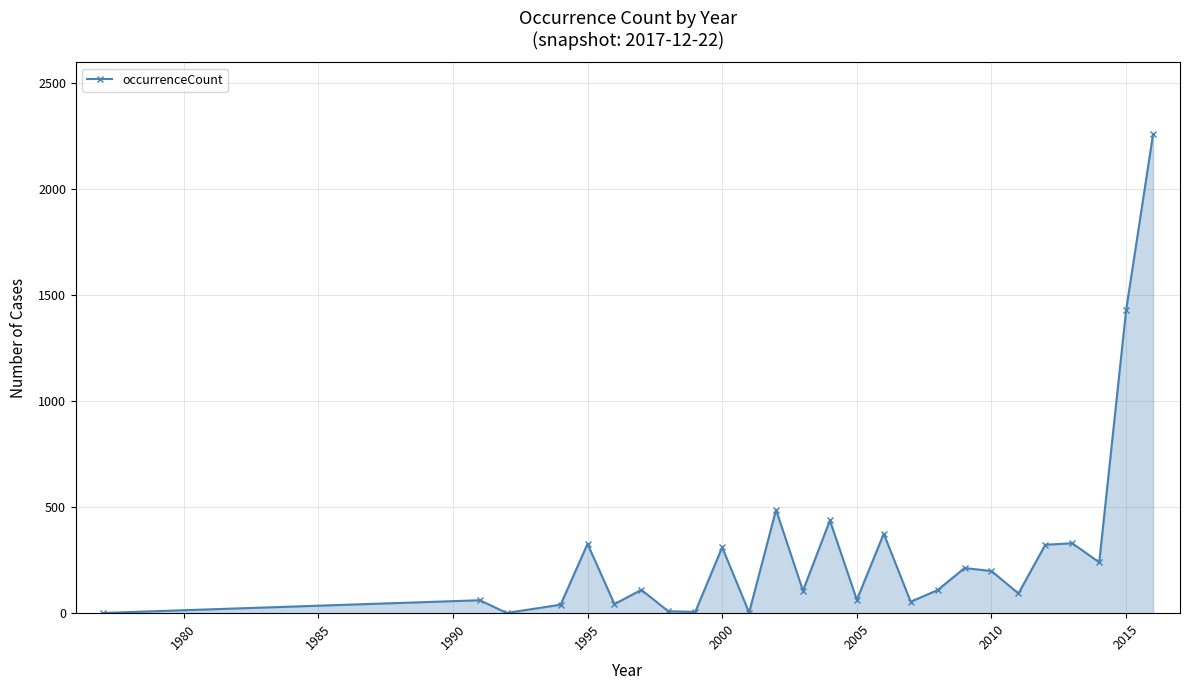

How many points are higher than both their immediate neighbors (excluding endpoints)?

9